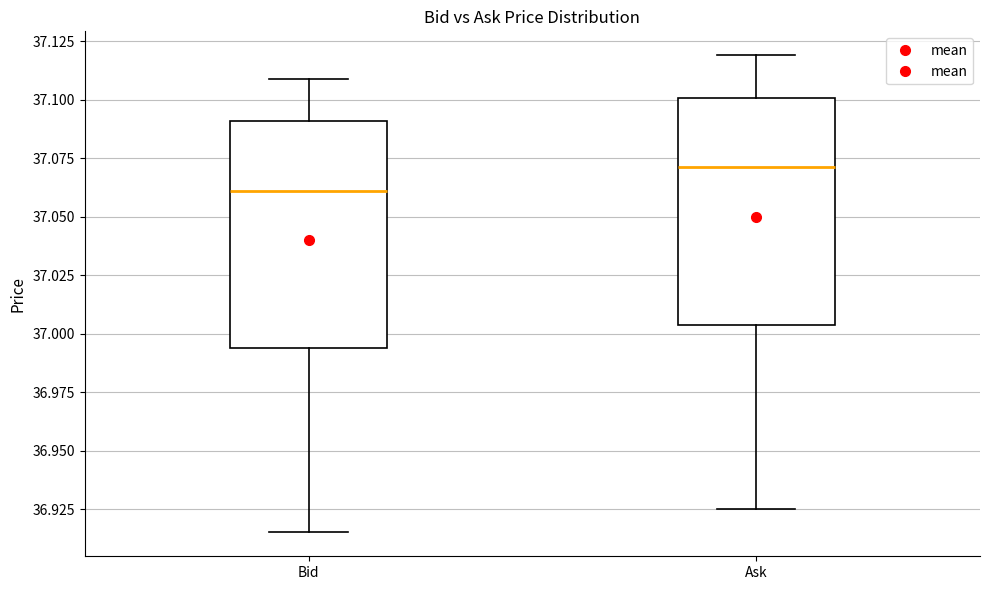

Which box's median line is the highest?

Ask